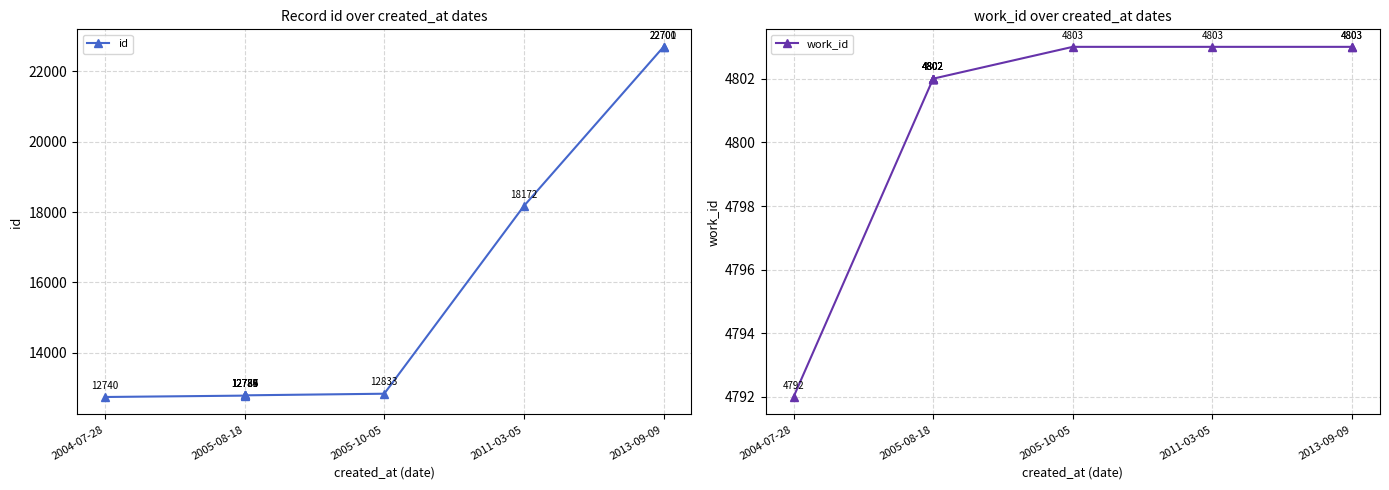

What are all the series names shown in the legend?

id, work_id